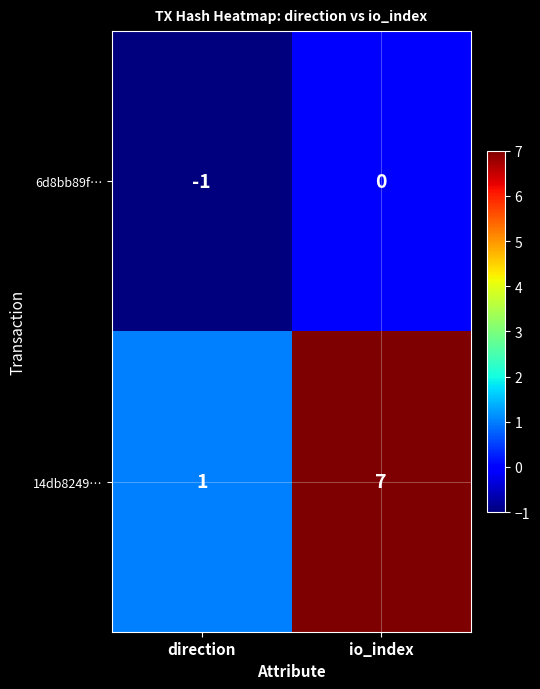

List the series in order of their overall mean, highest first.

14db8249…, 6d8bb89f…